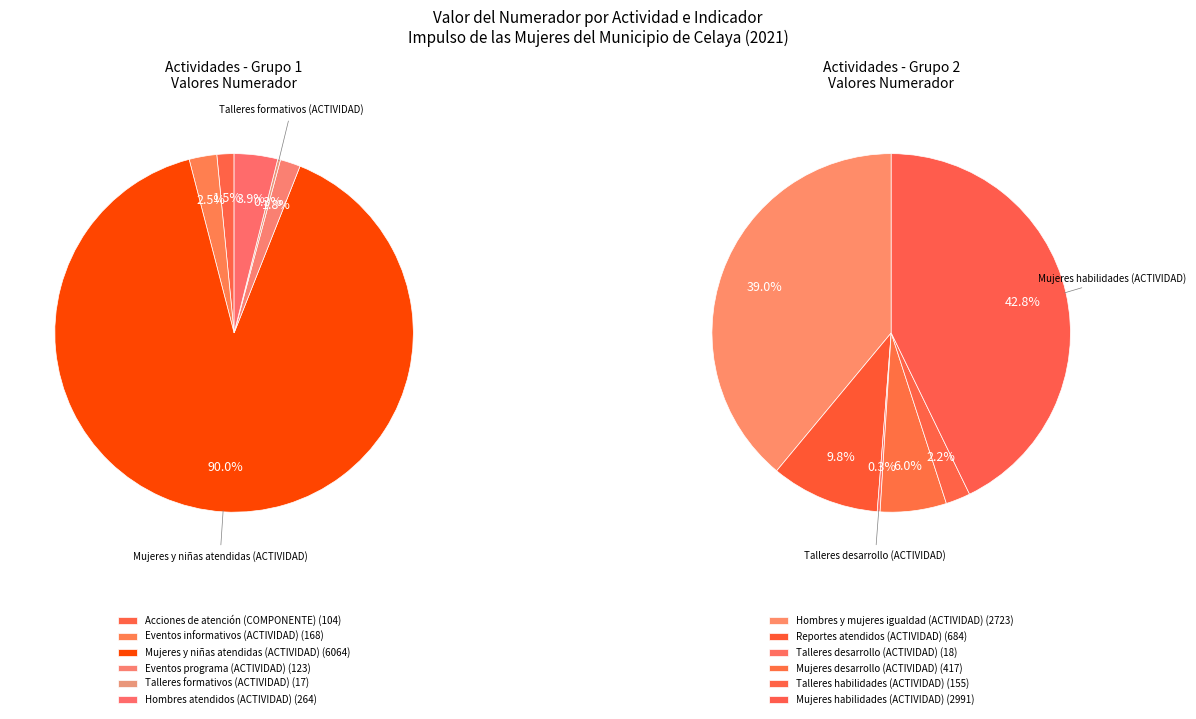

What is the ratio of the value at Hombres y mujeres igualdad (ACTIVIDAD) to the value at Talleres habilidades (ACTIVIDAD)?

17.6